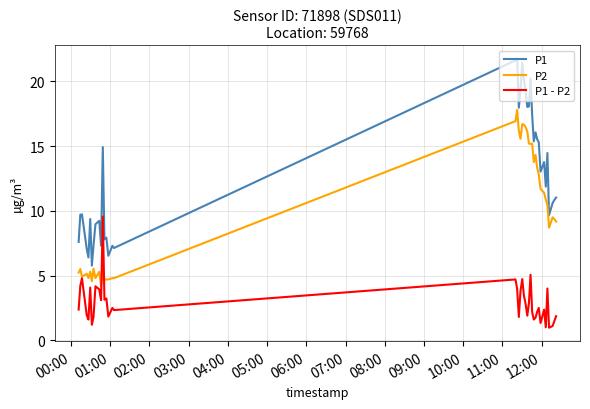

Which series has the largest total across all categories?

P1